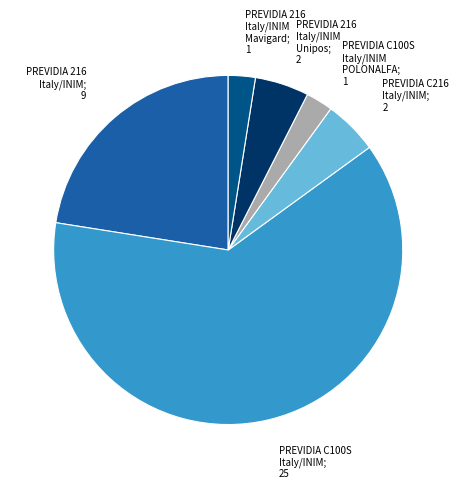

Does any single category account for the majority?

Yes